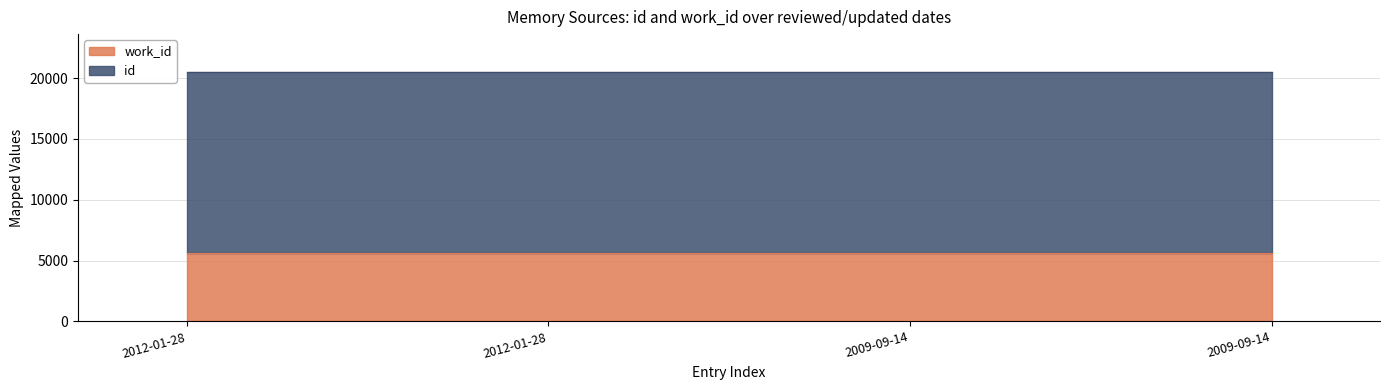

List the series in order of their overall mean, highest first.

id, work_id